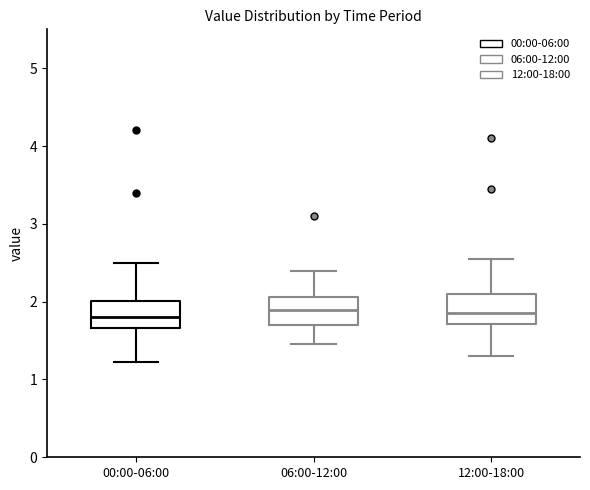

Where does the median line of the box for 12:00-18:00 sit on the y-axis? The values are not printed on the chart, so give them approximately, as read against the axis.

1.9